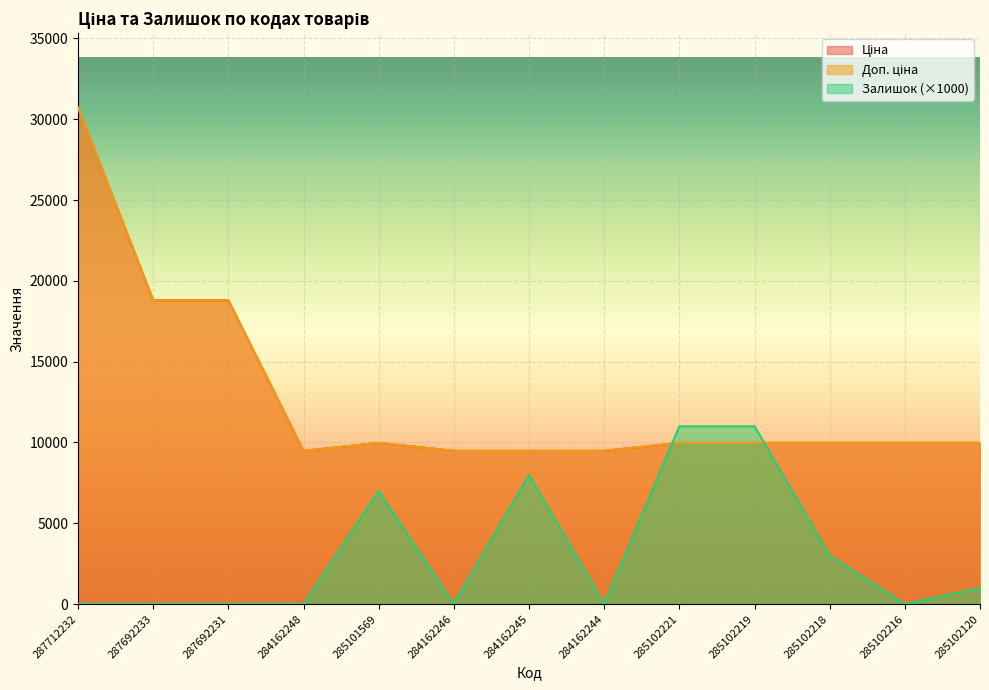

At which category is the sum across all series the highest?

287712232